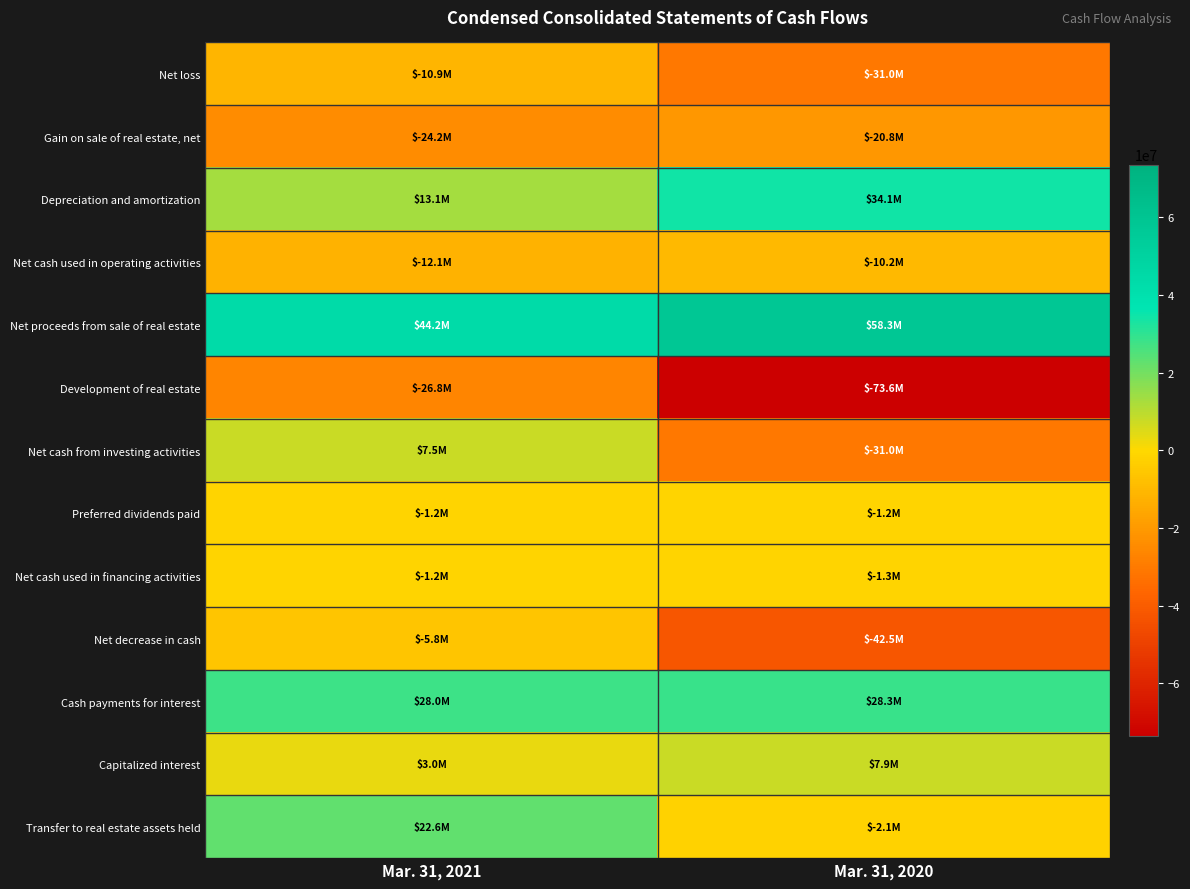

Reading right to left, transcribe all the data shown in this chart.

Net loss: Mar. 31, 2020=-30975000	Mar. 31, 2021=-10933000
Gain on sale of real estate, net: Mar. 31, 2020=-20788000	Mar. 31, 2021=-24208000
Depreciation and amortization: Mar. 31, 2020=34097000	Mar. 31, 2021=13142000
Net cash used in operating activities: Mar. 31, 2020=-10200000	Mar. 31, 2021=-12110000
Net proceeds from sale of real estate: Mar. 31, 2020=58330000	Mar. 31, 2021=44234000
Development of real estate: Mar. 31, 2020=-73610000	Mar. 31, 2021=-26804000
Net cash from investing activities: Mar. 31, 2020=-31024000	Mar. 31, 2021=7528000
Preferred dividends paid: Mar. 31, 2020=-1225000	Mar. 31, 2021=-1225000
Net cash used in financing activities: Mar. 31, 2020=-1299000	Mar. 31, 2021=-1206000
Net decrease in cash: Mar. 31, 2020=-42523000	Mar. 31, 2021=-5788000
Cash payments for interest: Mar. 31, 2020=28311000	Mar. 31, 2021=27999000
Capitalized interest: Mar. 31, 2020=7914000	Mar. 31, 2021=2954000
Transfer to real estate assets held: Mar. 31, 2020=-2071000	Mar. 31, 2021=22577000